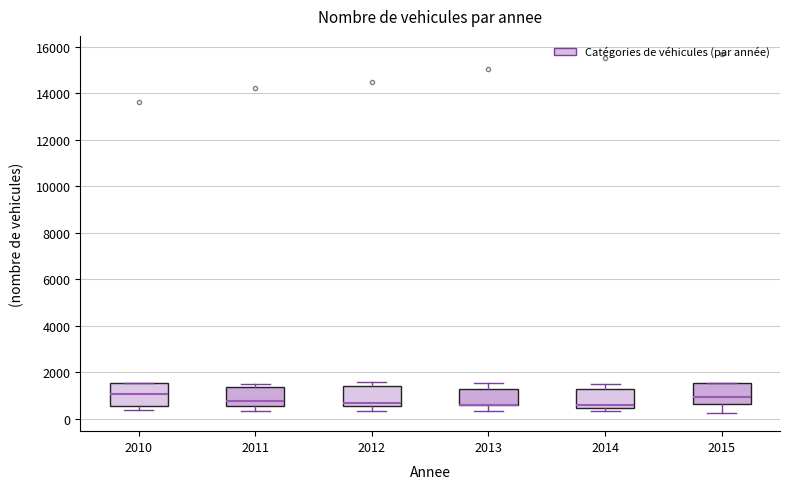

Reading left to right, read every box against the y-axis: the position of its median line, the range the box covers, and the ends of its whiskers. The values are not printed on the chart, so give them approximately, as read against the axis.

2010: median 1000, box 600 to 1600, whiskers 400 to 1600
2011: median 800, box 600 to 1400, whiskers 400 to 1600
2012: median 600 (just above the box's lower edge), box 600 to 1400, whiskers 400 to 1600
2013: median 600 (drawn on the box's lower edge), box 600 to 1200, whiskers 400 to 1600
2014: median 600, box 400 to 1200, whiskers 400 (just below the box's lower edge) to 1400
2015: median 1000, box 600 to 1600, whiskers 200 to 1600